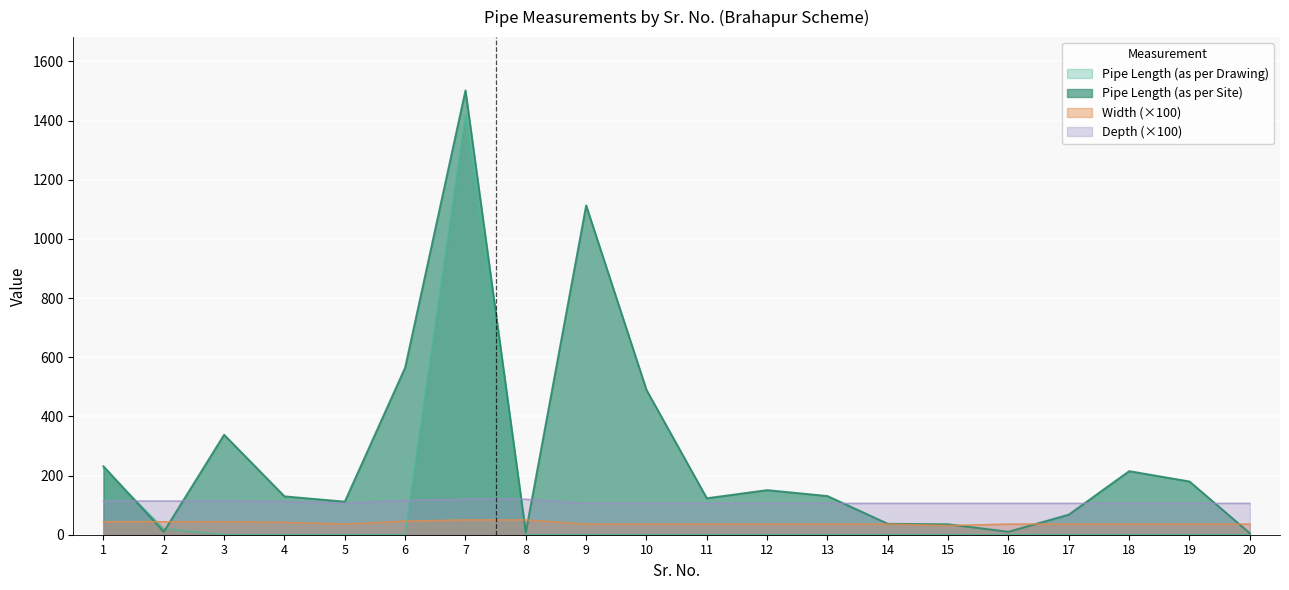

Reading left to right, list all the values displayed in this chart.

Pipe Length (as per Drawing): 1=225.0	2=20.0	3=0.0	4=0.0	5=0.0	6=0.0	7=1418.0	8=0.0	9=0.0	10=0.0	11=0.0	12=0.0	13=0.0	14=0.0	15=0.0	16=0.0	17=0.0	18=0.0	19=0.0	20=0.0
Pipe Length (as per Site): 1=231.3	2=10.0	3=338.0	4=129.7	5=111.8	6=565.0	7=1502.2	8=7.8	9=1113.3	10=489.6	11=123.3	12=150.8	13=130.7	14=37.0	15=35.3	16=10.0	17=68.0	18=215.0	19=180.0	20=5.0
Width: 1=44.0	2=44.0	3=44.0	4=42.0	5=36.0	6=46.0	7=50.0	8=50.0	9=36.0	10=36.0	11=36.0	12=36.0	13=36.0	14=36.0	15=31.0	16=36.0	17=36.0	18=36.0	19=36.0	20=36.0
Depth: 1=114.0	2=114.0	3=114.0	4=112.0	5=106.0	6=116.0	7=120.0	8=120.0	9=106.0	10=106.0	11=106.0	12=106.0	13=106.0	14=106.0	15=106.0	16=106.0	17=106.0	18=106.0	19=106.0	20=106.0